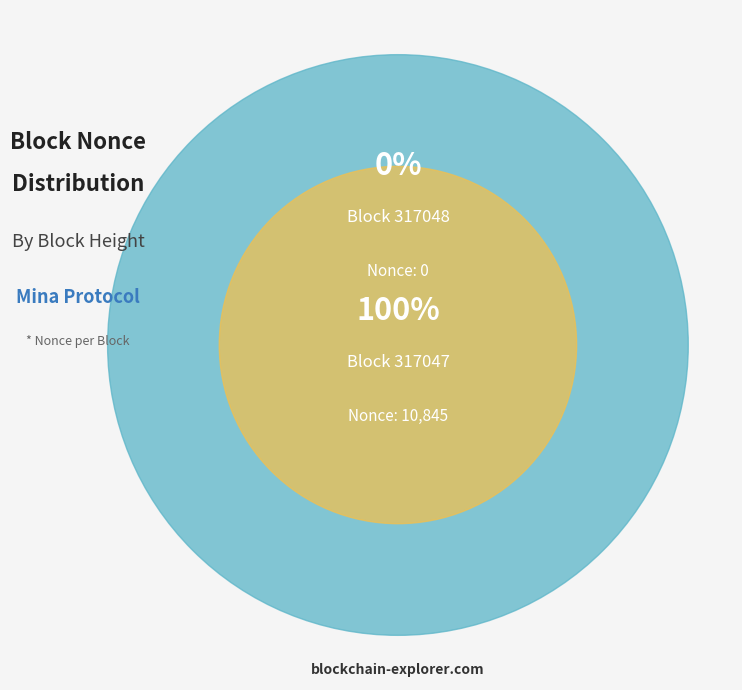

What is the change in value from 317048 to 317047?

+10845